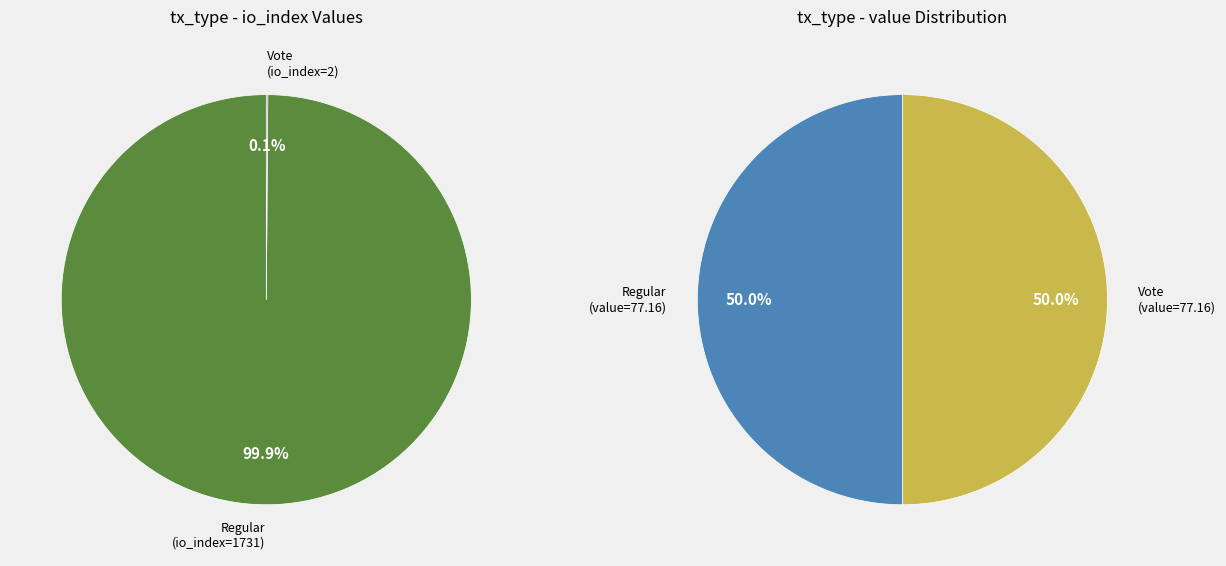

Count the number of slices in the pie.

2